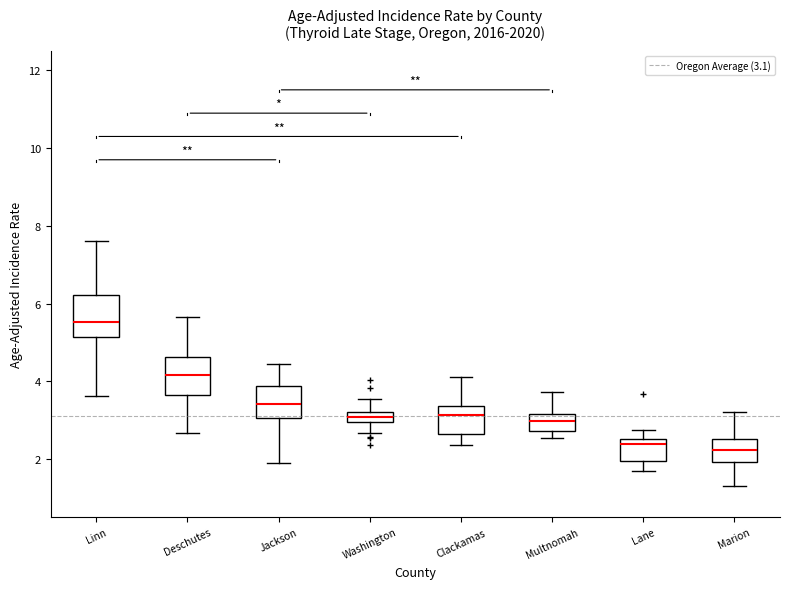

Which box has the highest median line?

Linn